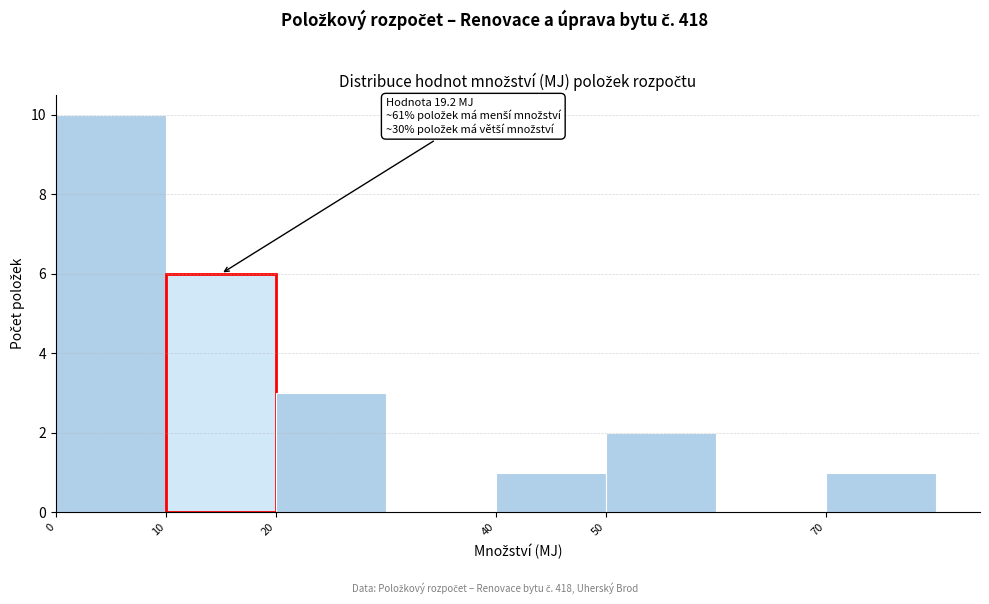

Over which range of the x-axis is the bar tallest?

0 to 10